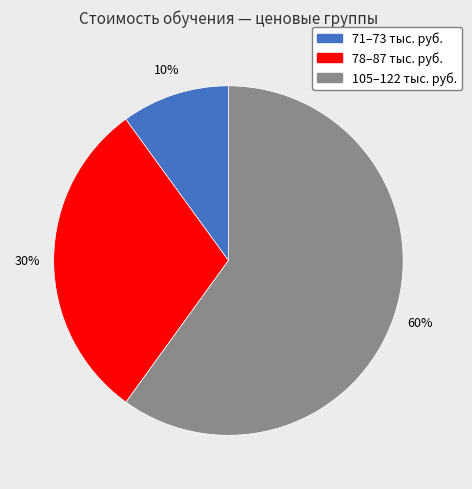

Is there a majority slice in this chart?

Yes